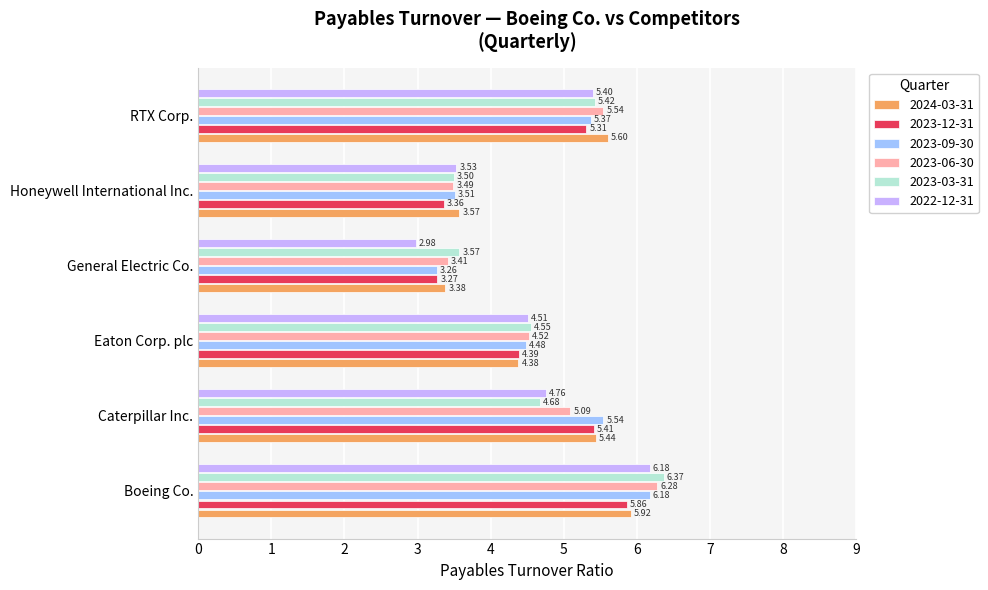

Where is 2024-03-31 nearest to the value 4?

Eaton Corp. plc